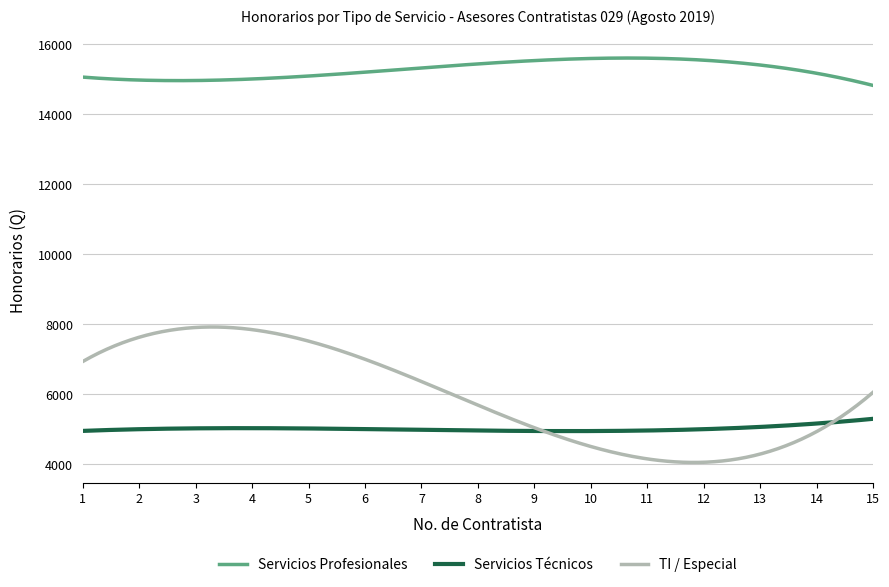

What is the difference between the maximum and minimum values in the TI / Especial series?

3869.9